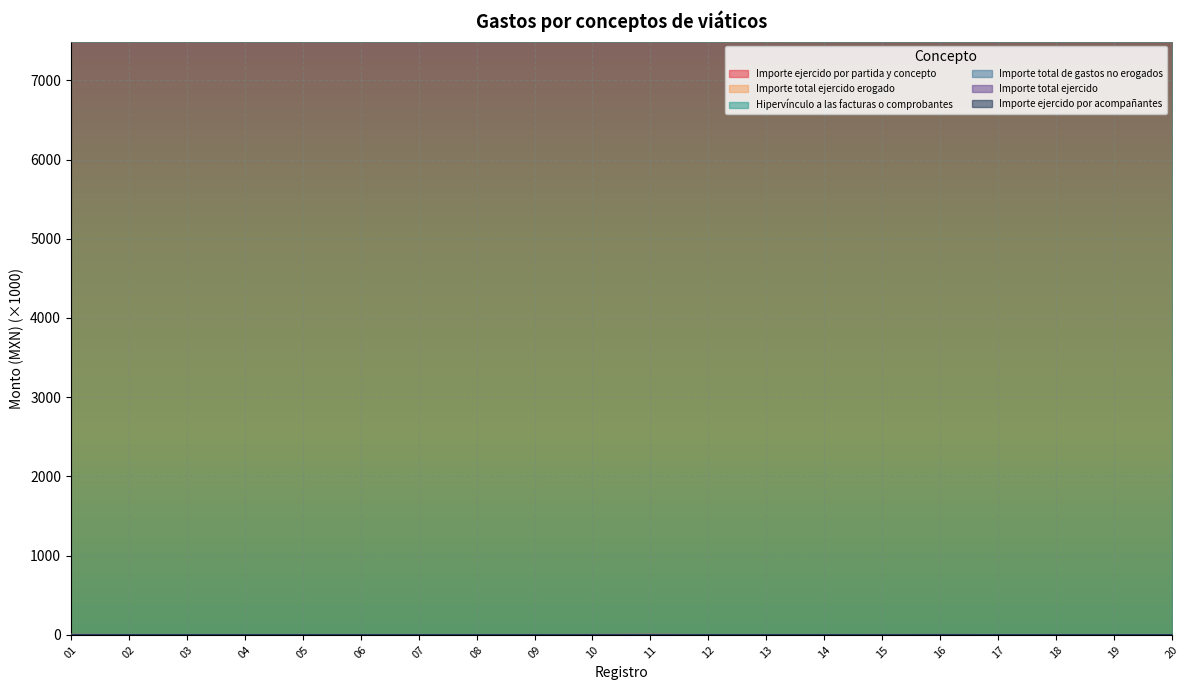

Which series changed the most between 07 and 20?

Importe ejercido por partida y concepto